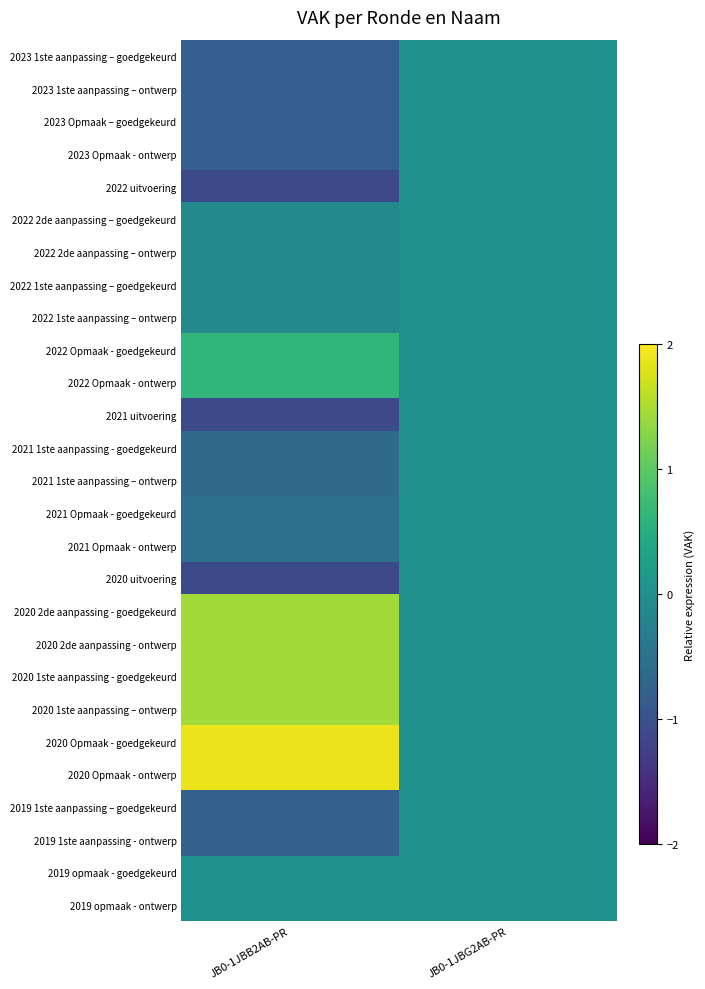

What is the difference between the highest and lowest values at JB0-1JBB2AB-PR?

3.0